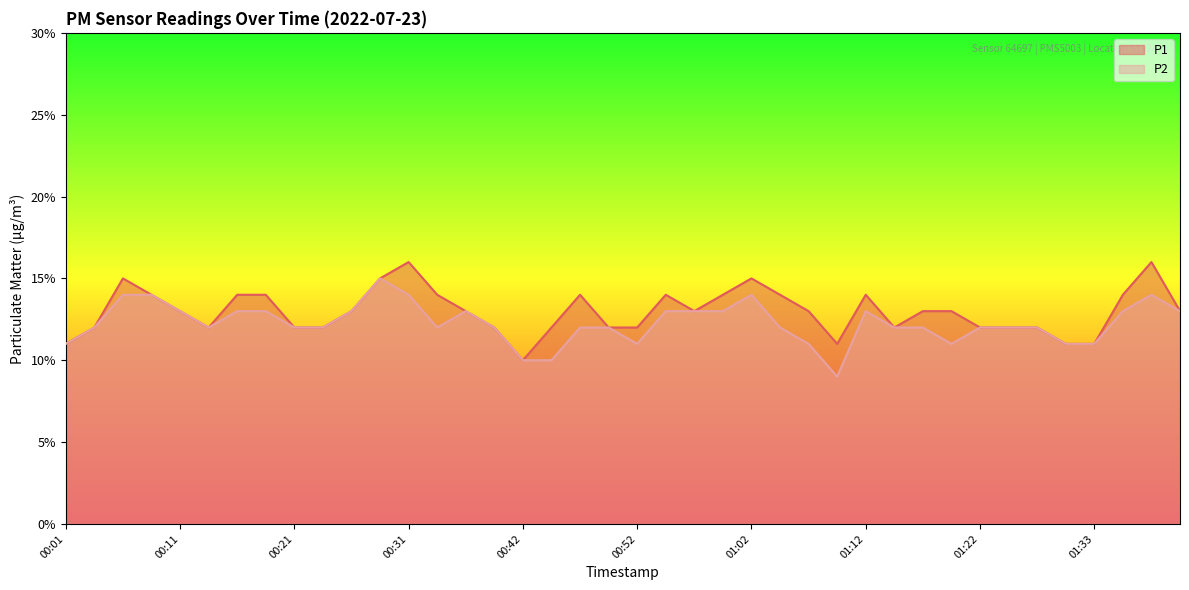

True or false: P2 and P1 intersect in this chart.

False